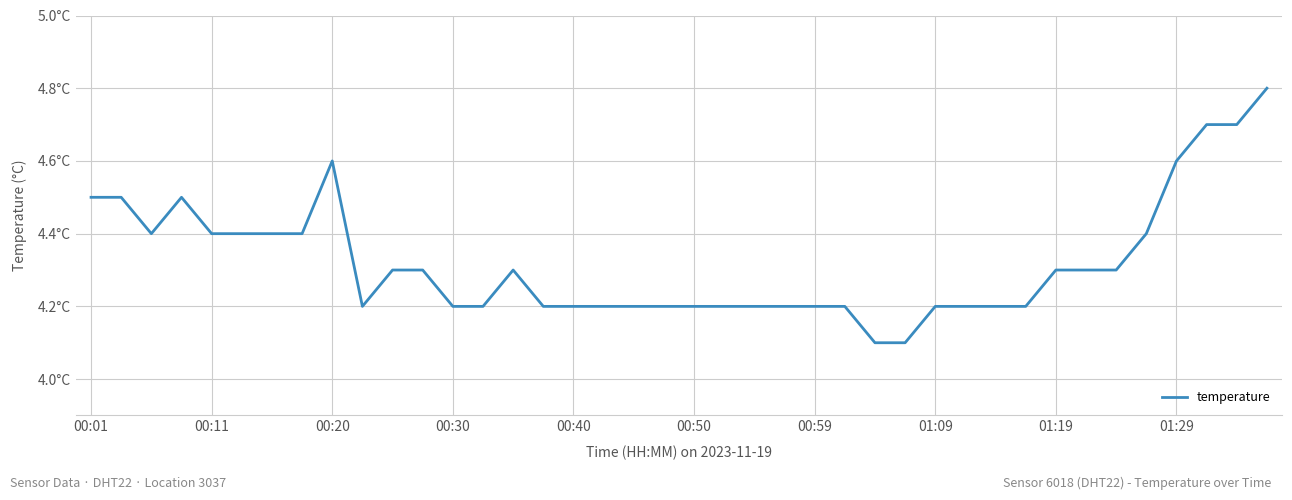

What is the greatest value displayed?

4.8